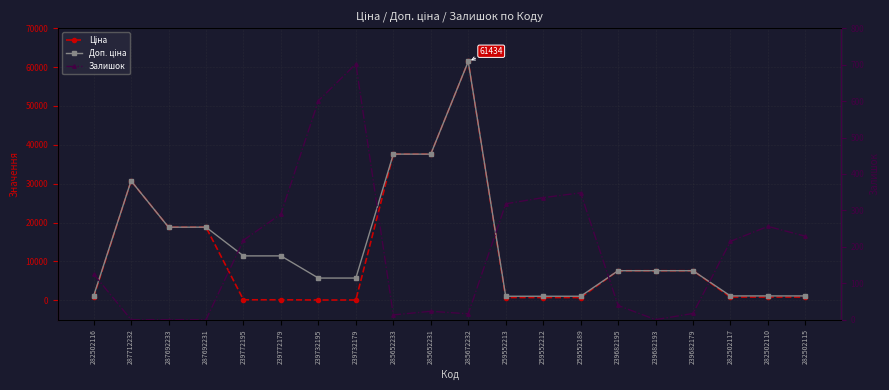

True or false: Доп. ціна and Залишок cross at least once.

False